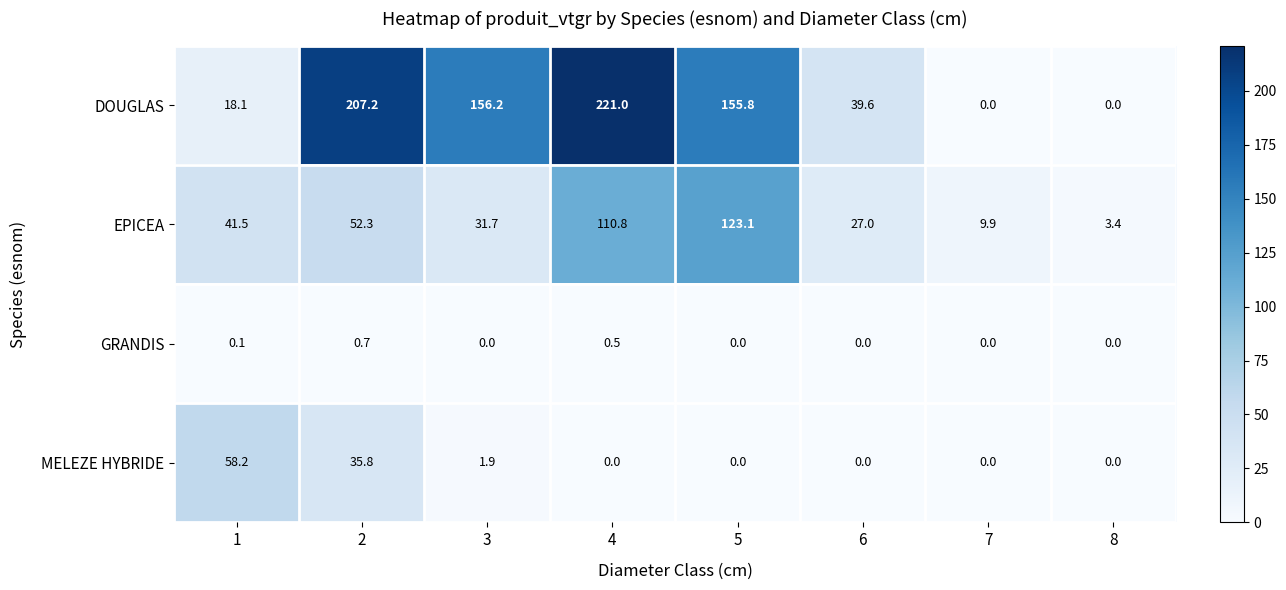

Rank the series at 4 from highest to lowest value.

DOUGLAS, EPICEA, GRANDIS, MELEZE HYBRIDE